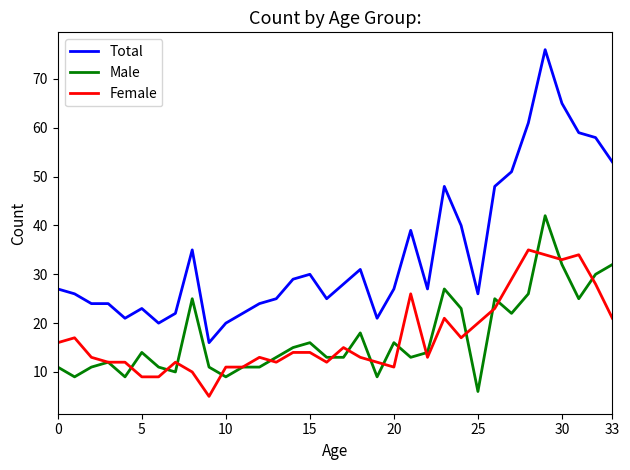

True or false: Total has more than 0 points higher than both neighbors.

True